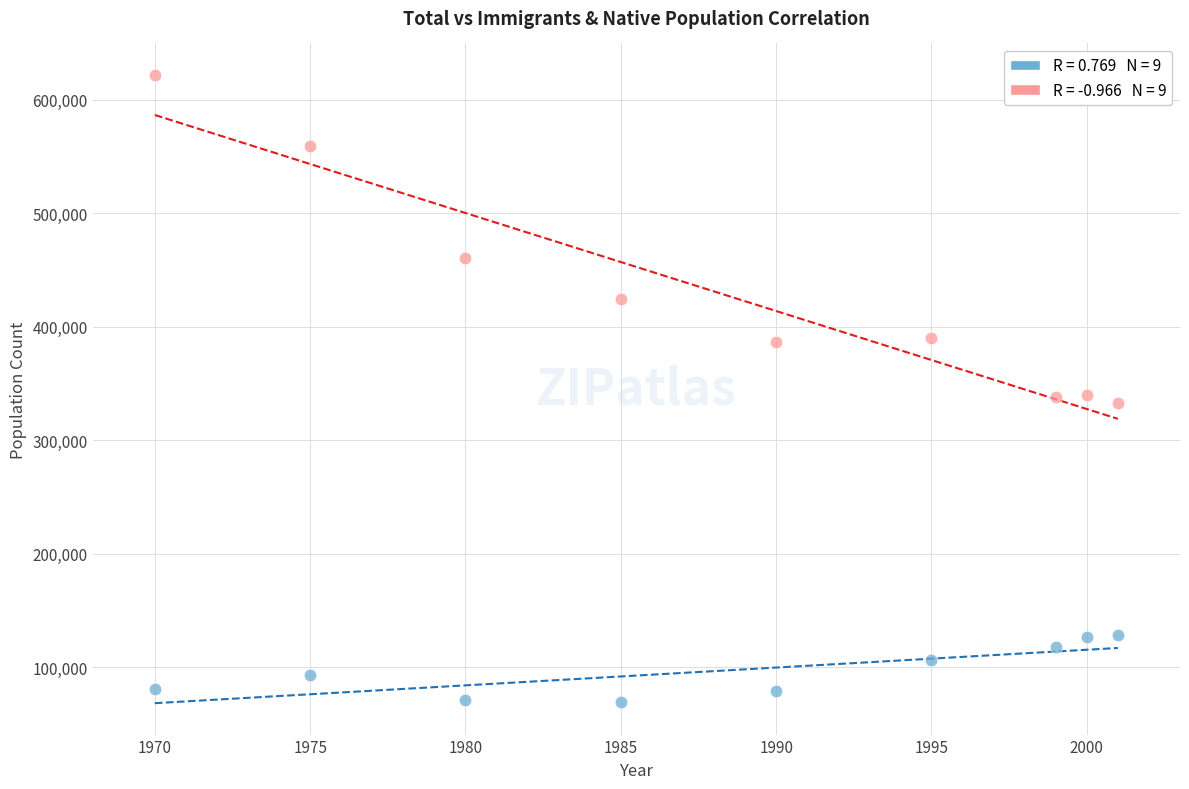

Across all data points, what is the range of Y values (max minus min)?

552144